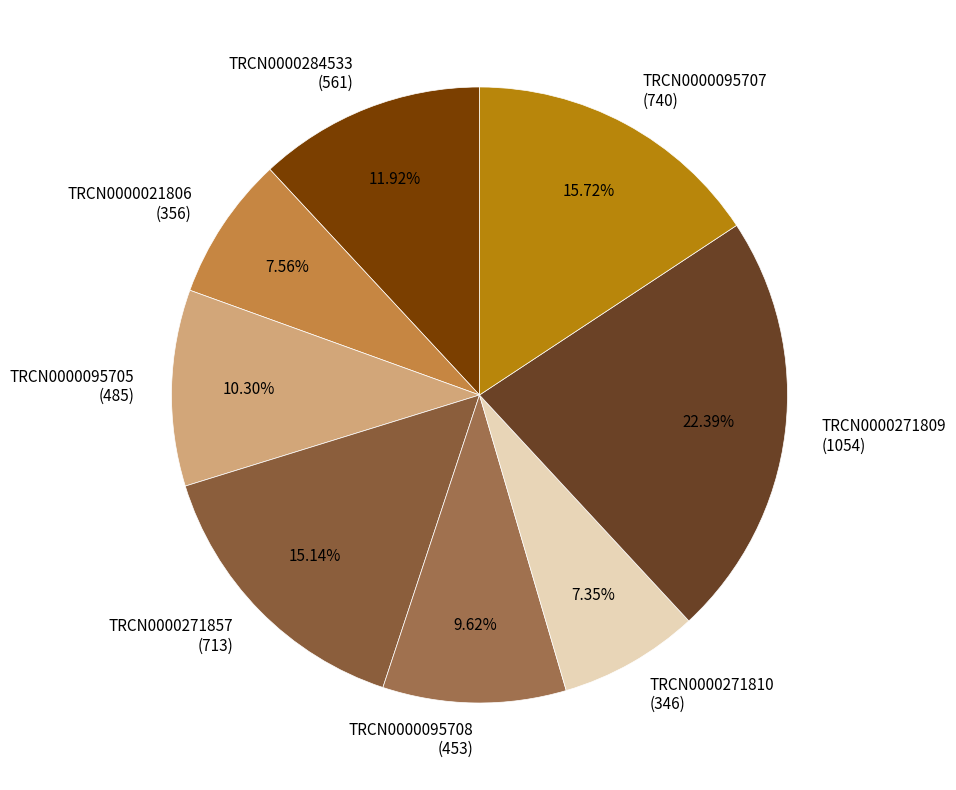

Is there any slice that represents more than half of the pie?

No